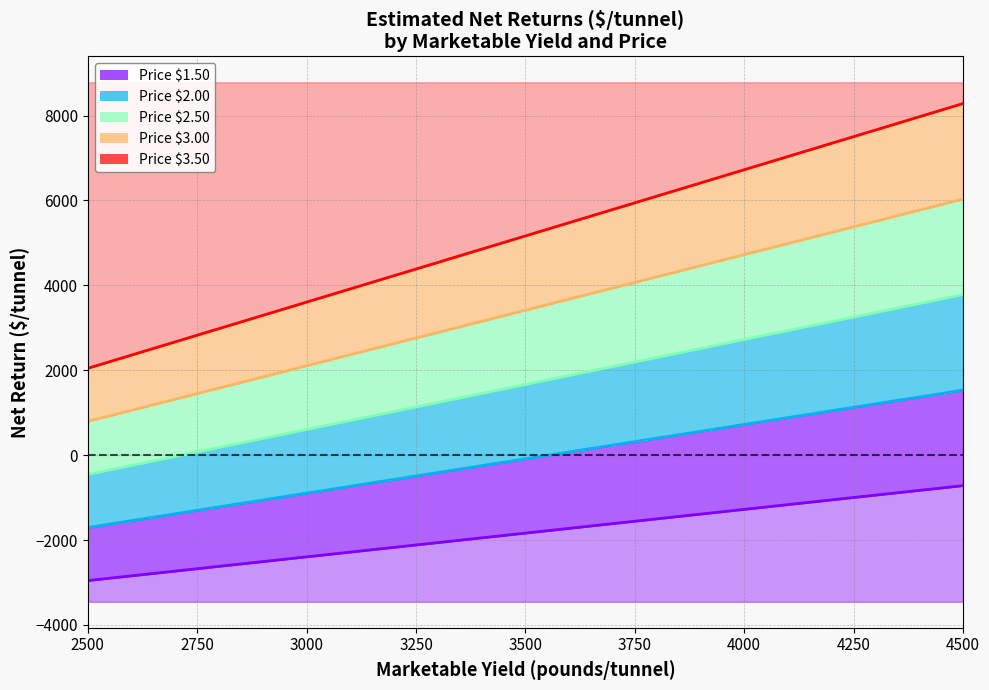

Is the value of Price $2.00 at 3000 greater than the value of Price $2.50 at 2500?

No